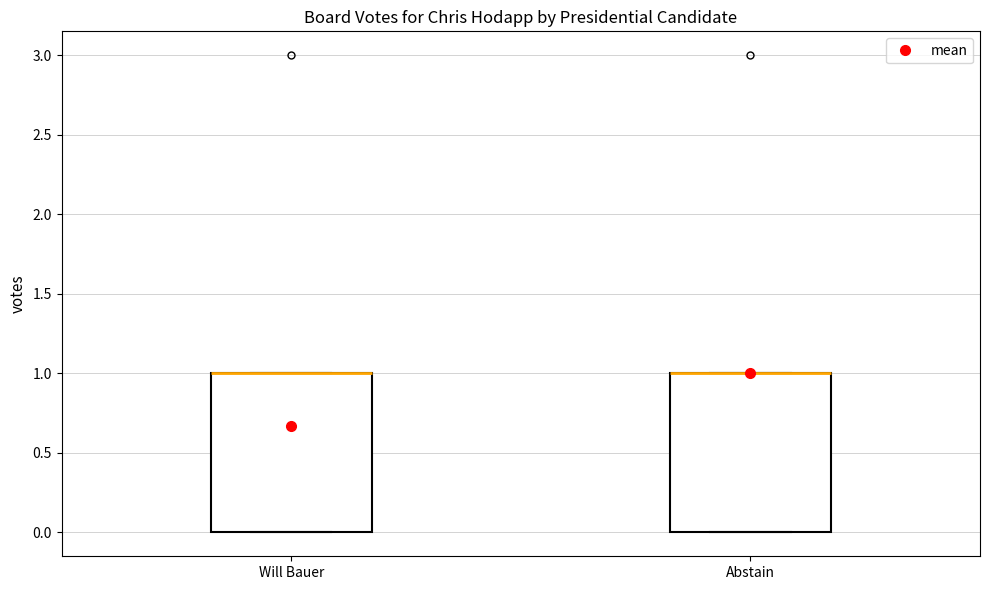

Reading left to right, read every box against the y-axis: the position of its median line, the range the box covers, and the ends of its whiskers. The values are not printed on the chart, so give them approximately, as read against the axis.

Will Bauer: median 1 (drawn on the box's upper edge), box 0 to 1, whiskers 0 to 1
Abstain: median 1 (drawn on the box's upper edge), box 0 to 1, whiskers 0 to 1